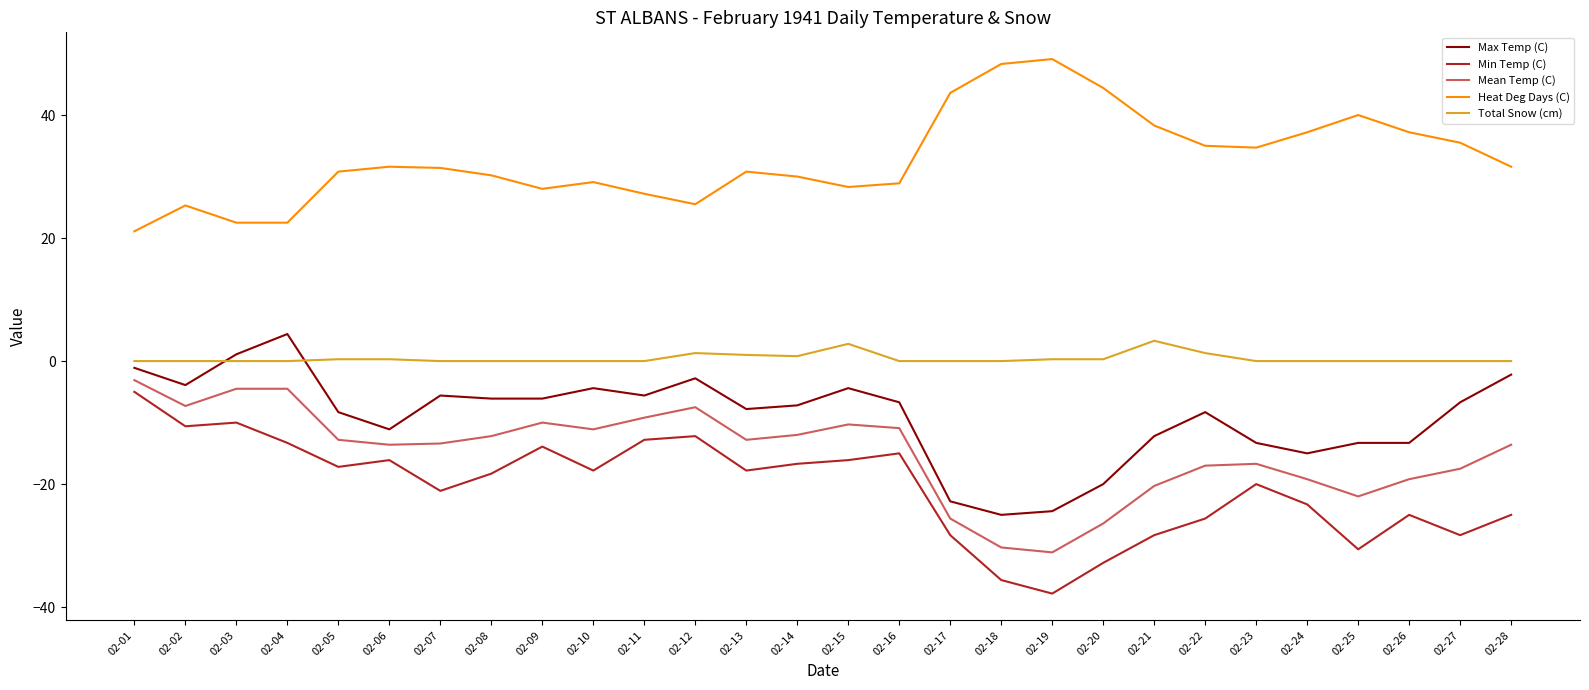

After their last crossing, which series has the higher values: Max Temp (C) or Total Snow (cm)?

Total Snow (cm)